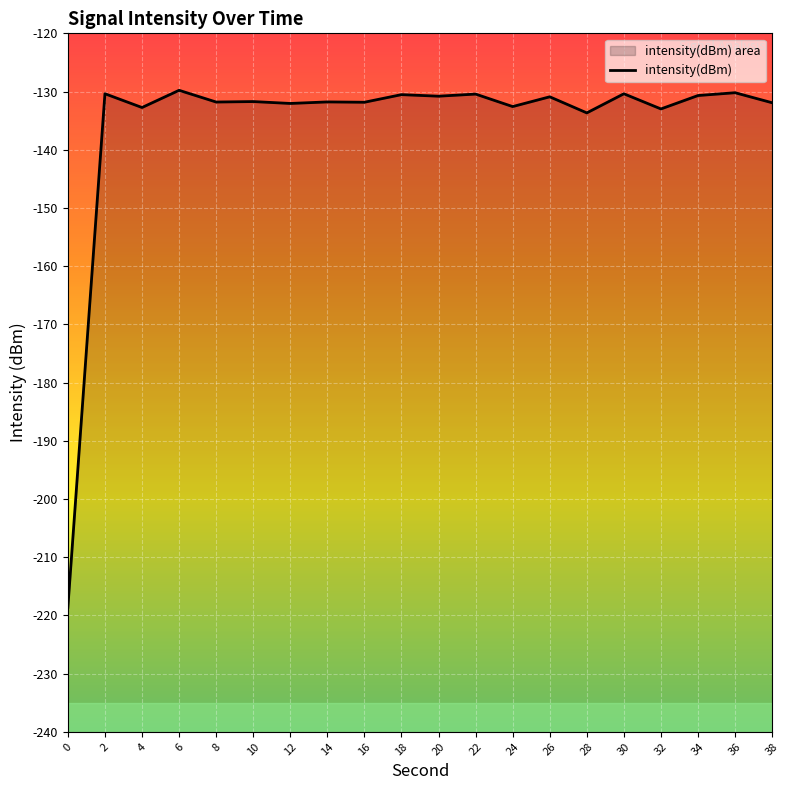

Rank the categories by value from lowest to highest.

0, 28, 32, 4, 24, 12, 38, 16, 8, 14, 10, 26, 20, 34, 18, 22, 30, 2, 36, 6